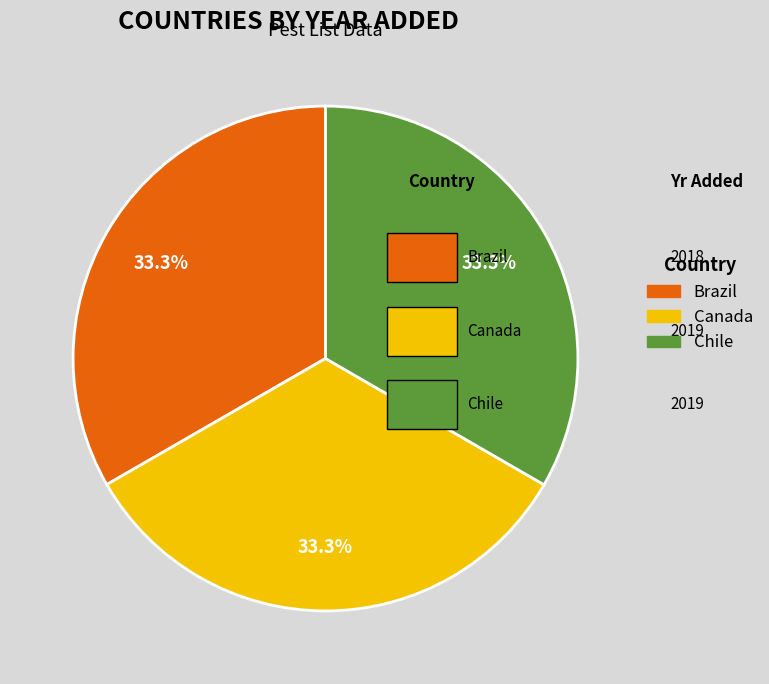

What is the total percentage of Canada and Chile?

66.7%